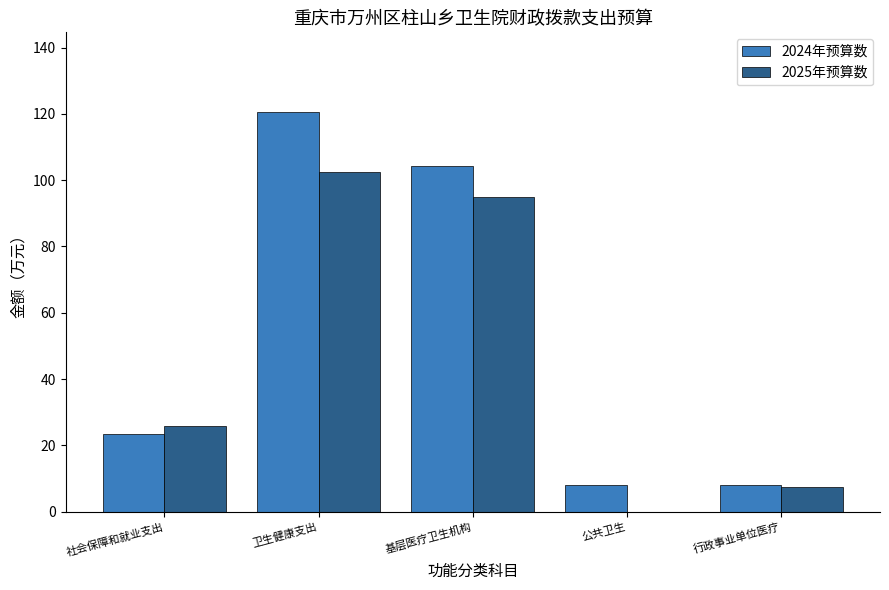

Is it true that 2025年预算数 equals 95.0 at 基层医疗卫生机构?

True